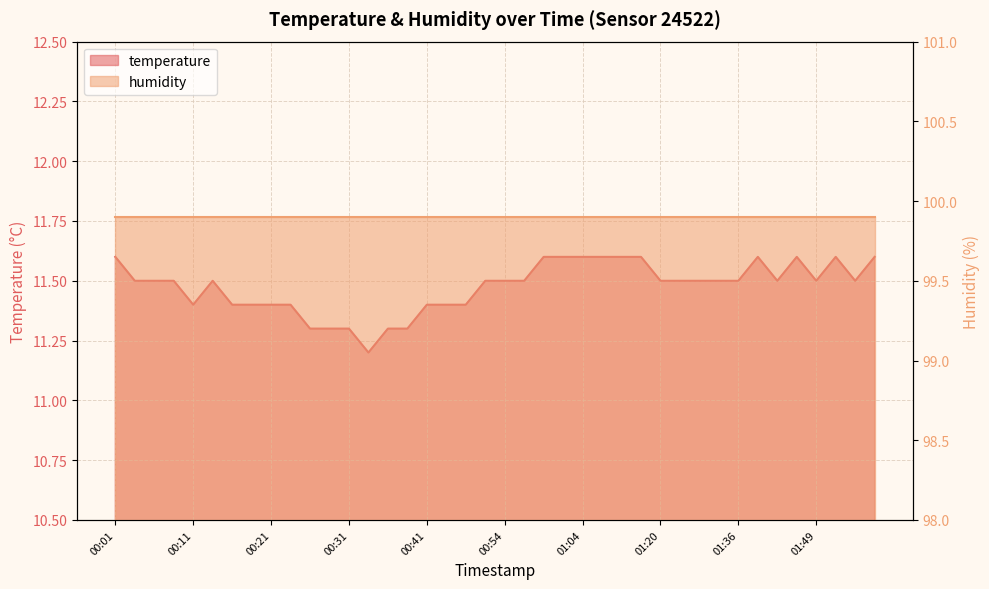

Reading left to right, what are all the values shown in this chart?

00:01=11.6	00:04=11.5	00:06=11.5	00:09=11.5	00:11=11.4	00:14=11.5	00:16=11.4	00:19=11.4	00:21=11.4	00:24=11.4	00:26=11.3	00:29=11.3	00:31=11.3	00:34=11.2	00:36=11.3	00:39=11.3	00:41=11.4	00:46=11.4	00:49=11.4	00:51=11.5	00:54=11.5	00:56=11.5	00:59=11.6	01:01=11.6	01:04=11.6	01:07=11.6	01:09=11.6	01:17=11.6	01:20=11.5	01:28=11.5	01:30=11.5	01:33=11.5	01:36=11.5	01:39=11.6	01:44=11.5	01:46=11.6	01:49=11.5	01:51=11.6	01:54=11.5	01:56=11.6